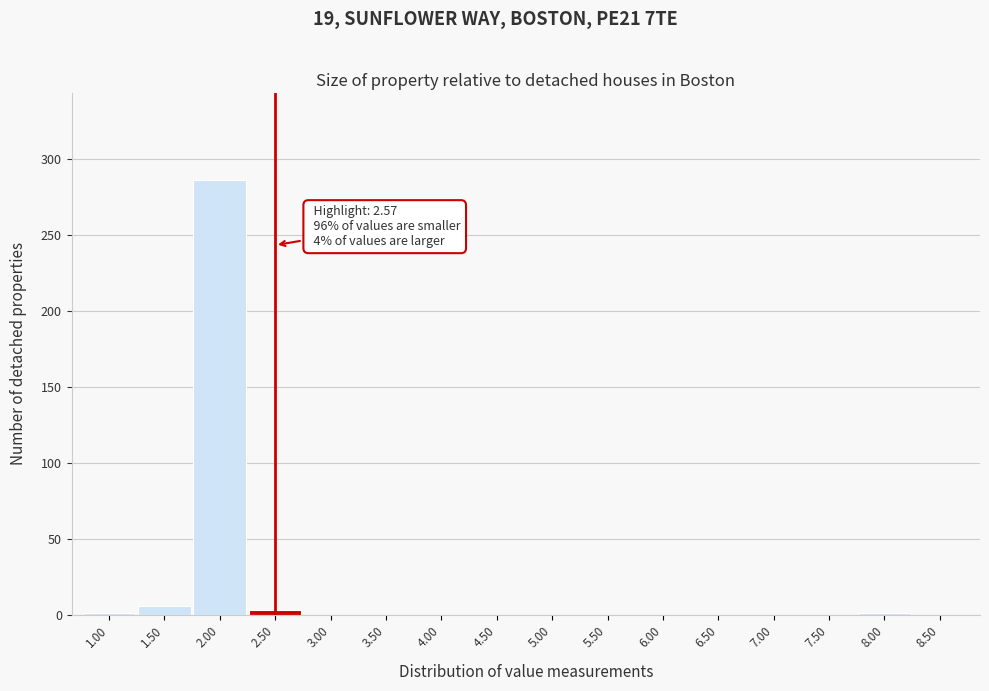

Is it true that the value at 8.50 is 193?

False